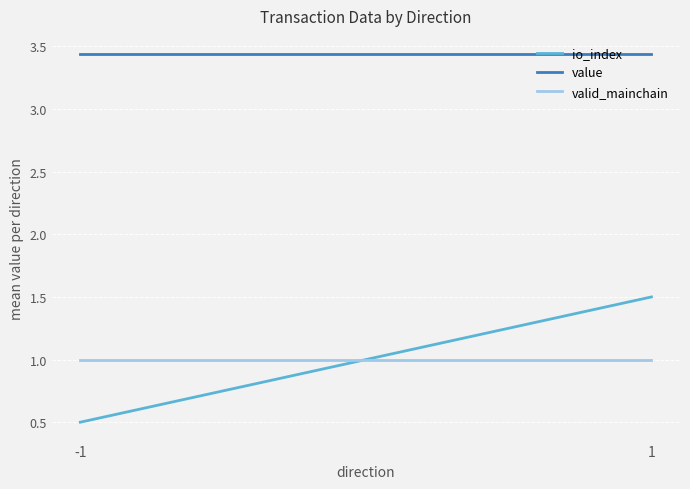

Where does the io_index series first go above 1?

1